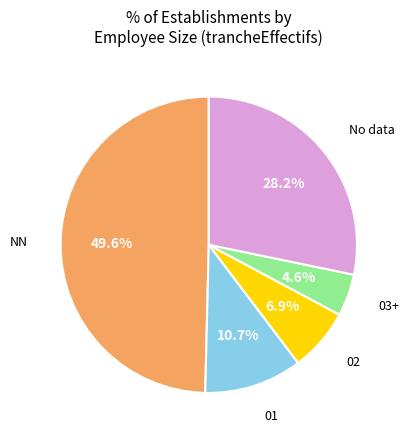

Is there any slice that represents more than half of the pie?

No